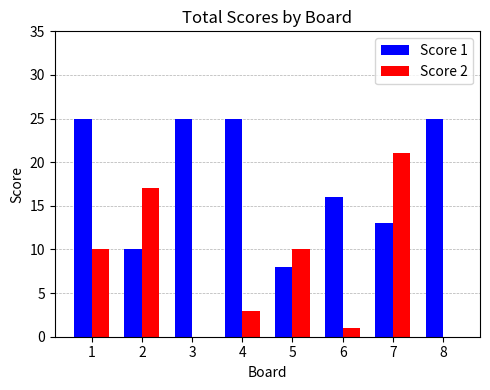

What is the sum of the Score 2 values at 4 and 2?

20